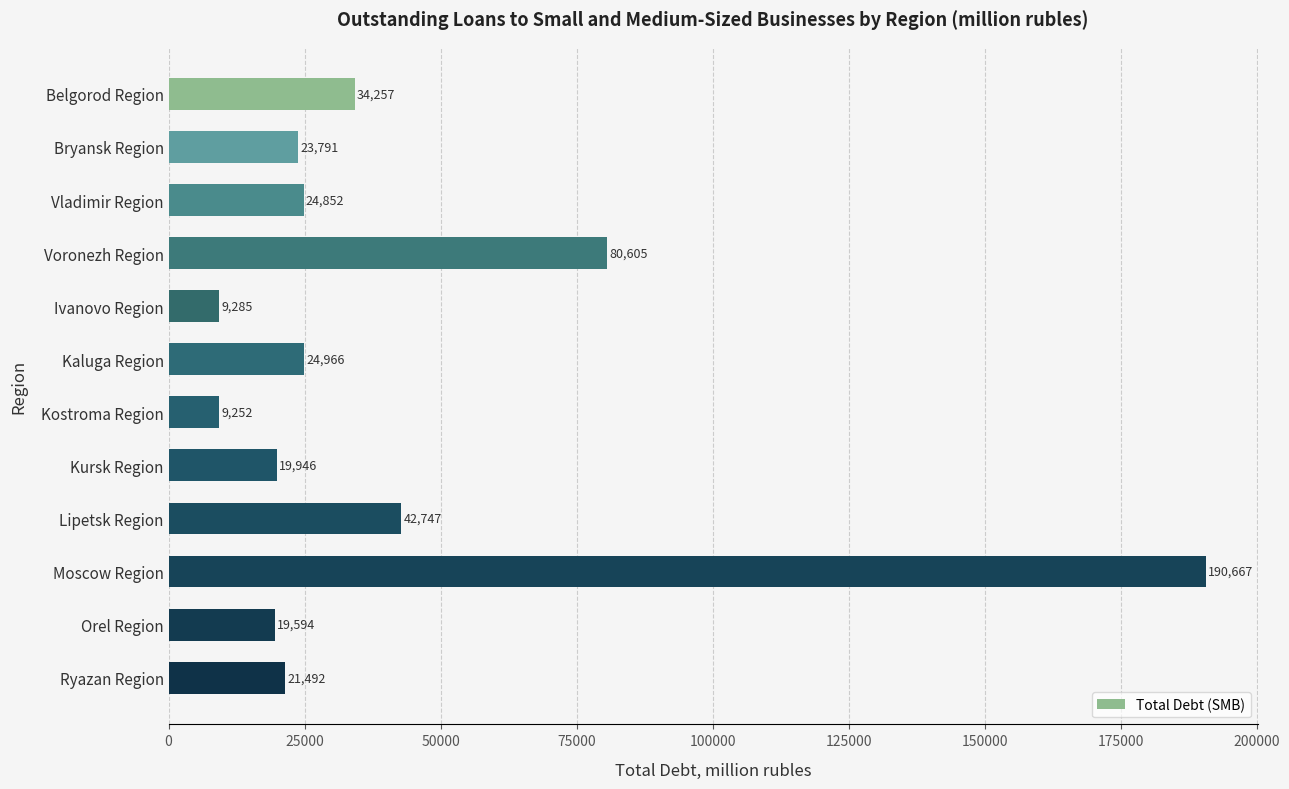

What is the value of the 3rd bar from the top?

24852